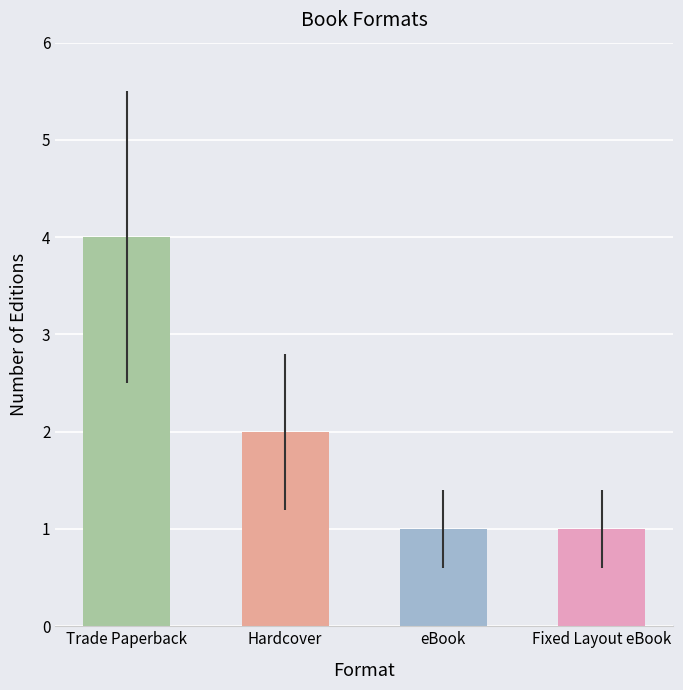

What is the value of the 3rd bar from the left?

1